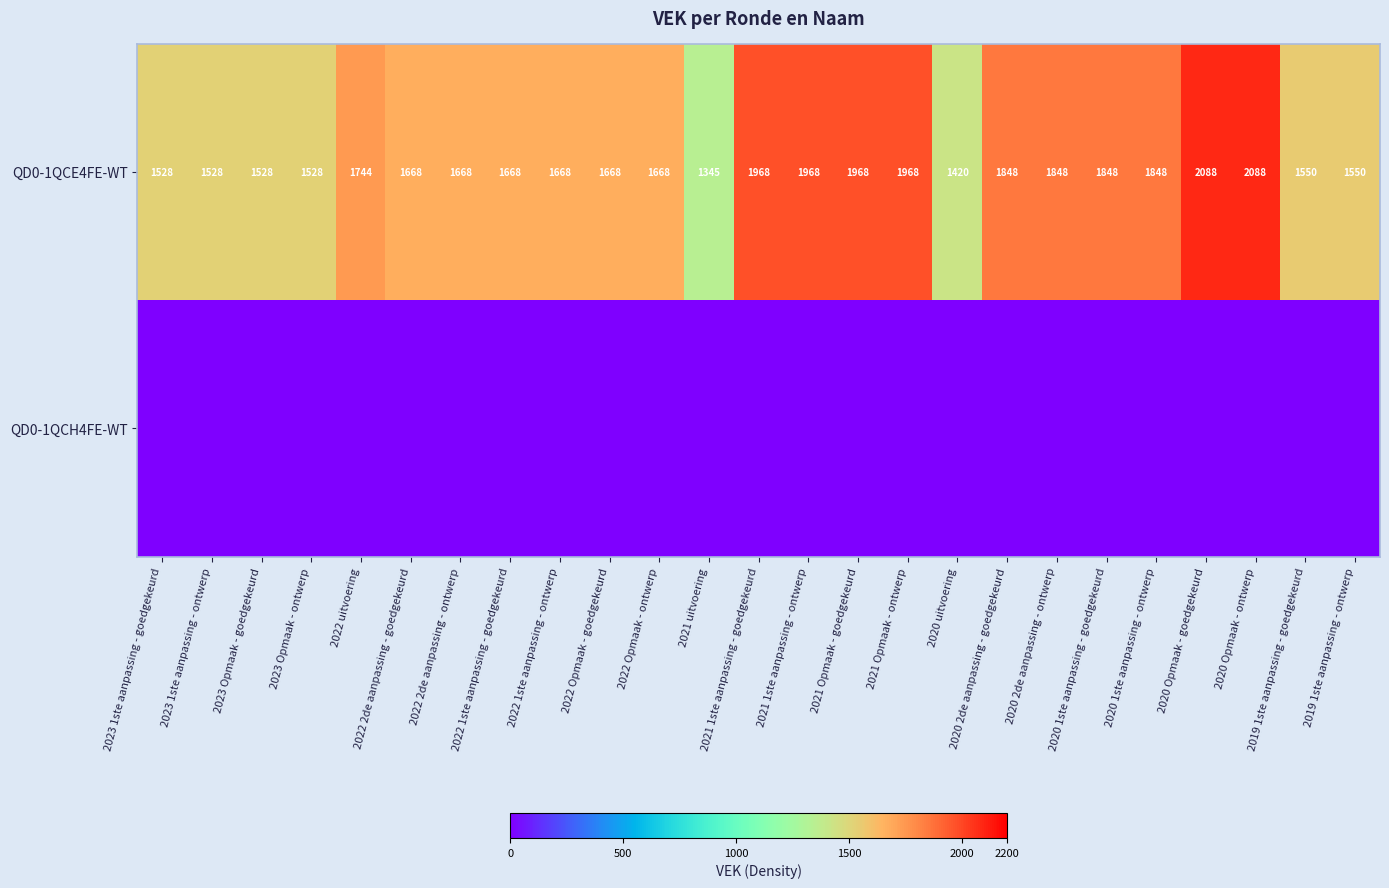

What is the lowest value of the QD0-1QCE4FE-WT series?

1345